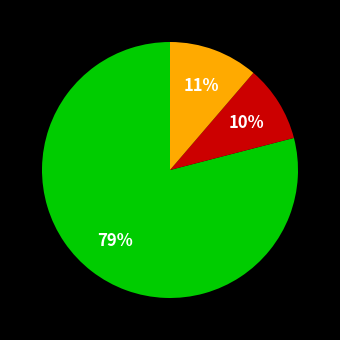

Is there any slice that represents more than half of the pie?

Yes